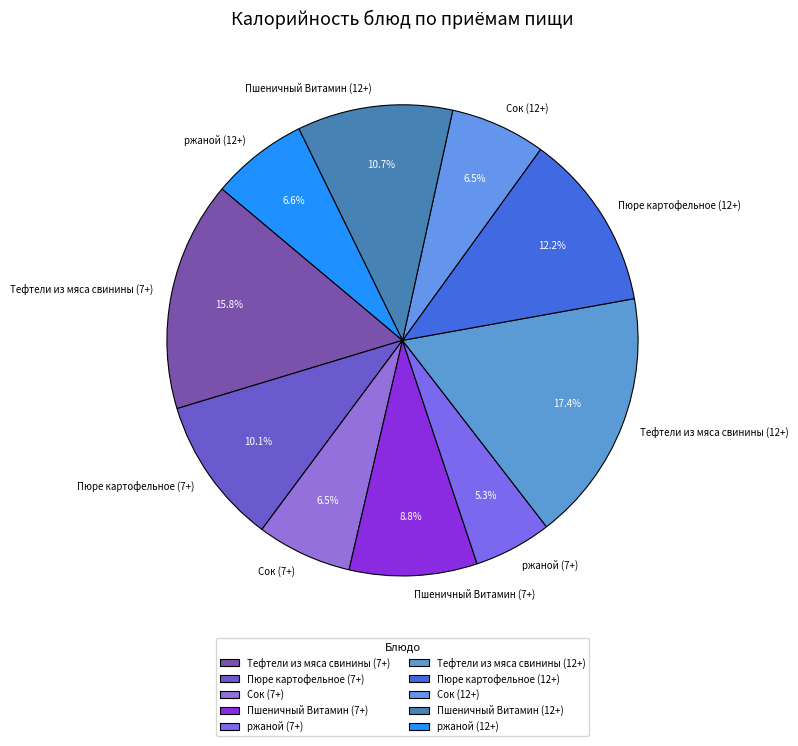

To the nearest percent, what is the difference between the Пшеничный Витамин (12+) and ржаной (7+) slice percentages?

5%